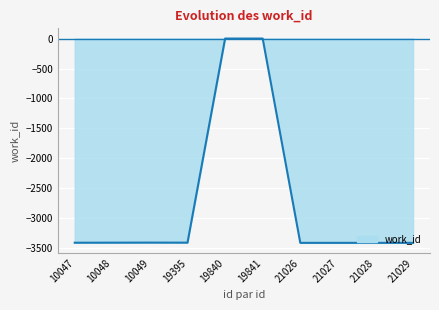

True or false: the data shows -3408 at 21029.

True